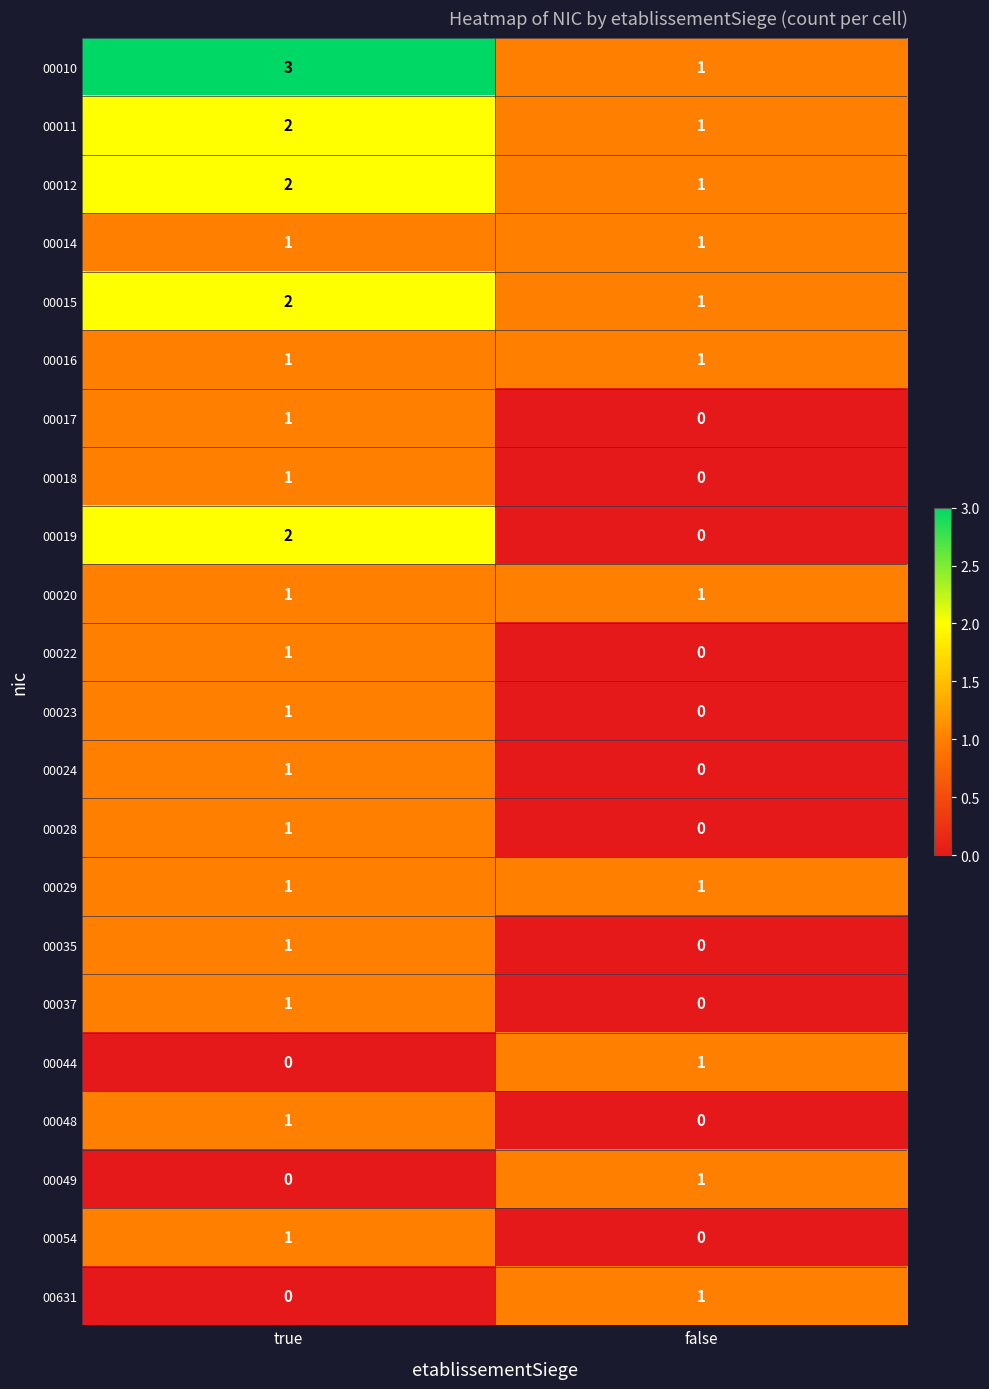

Is it true that 00037 equals 0 at false?

True